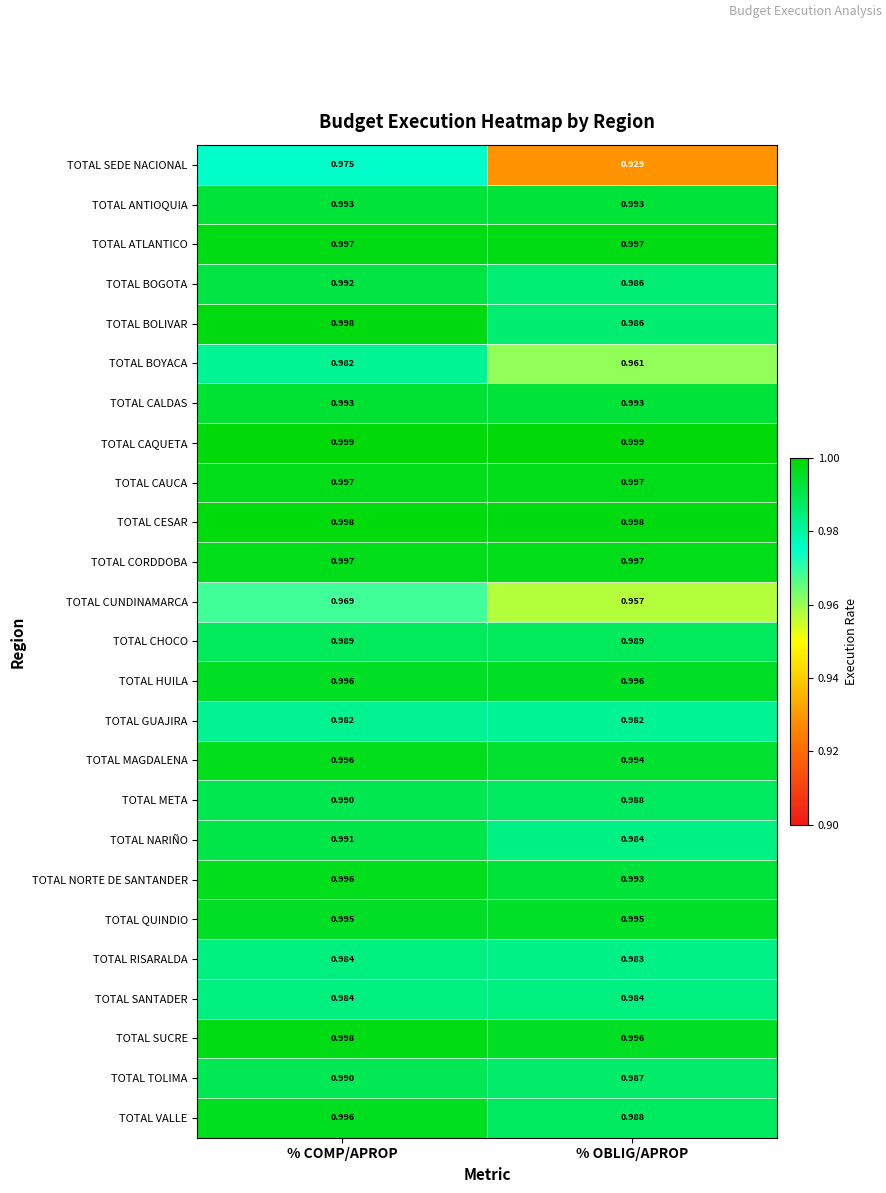

At which category is the sum across all series the highest?

% COMP/APROP